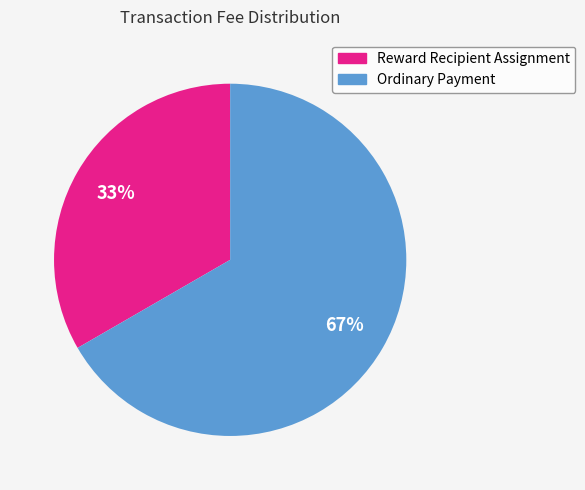

To the nearest percent, what is the average slice percentage?

50%